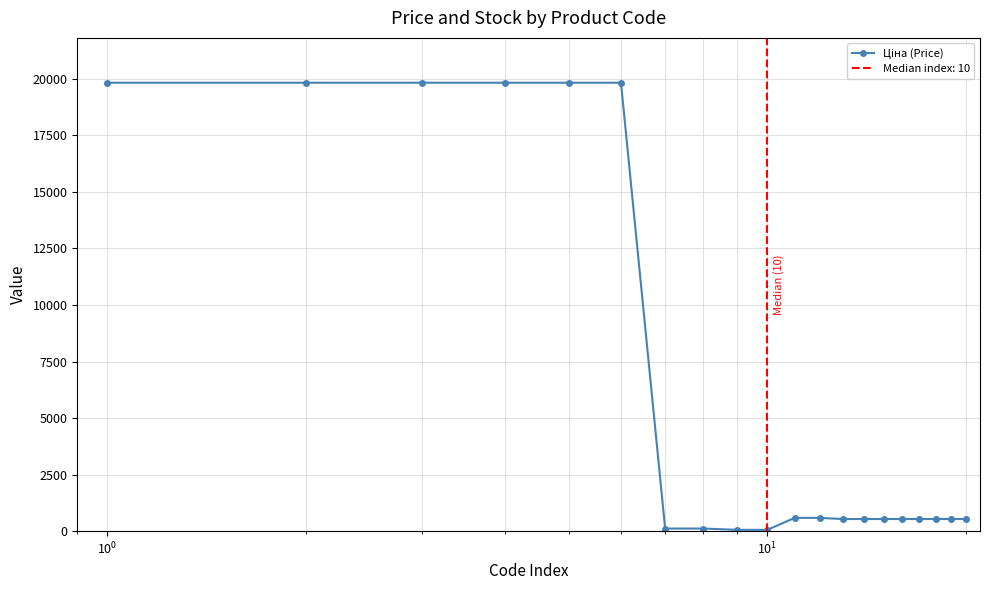

What is the sum of all values?

124781.7